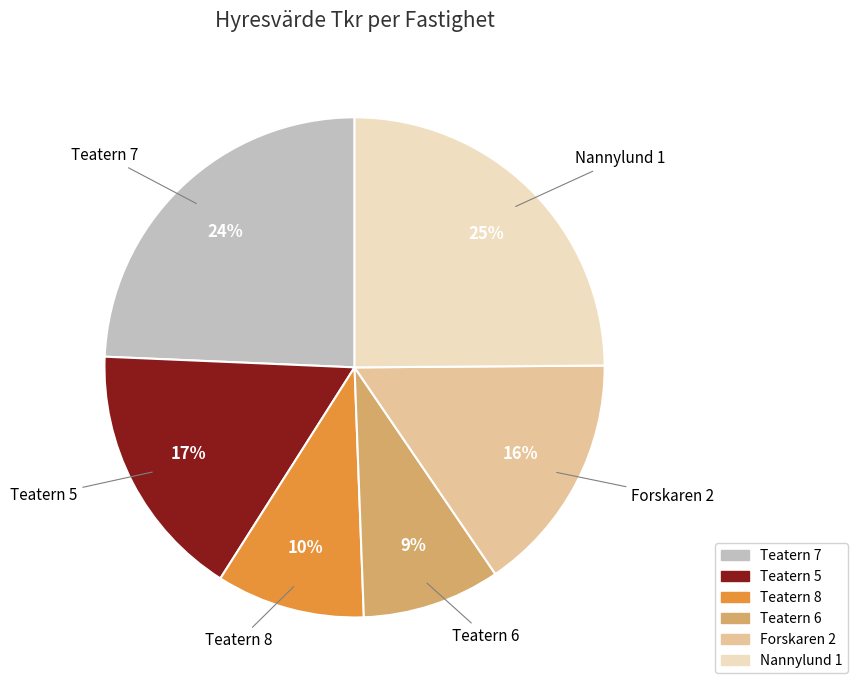

Count the number of slices in the pie.

6